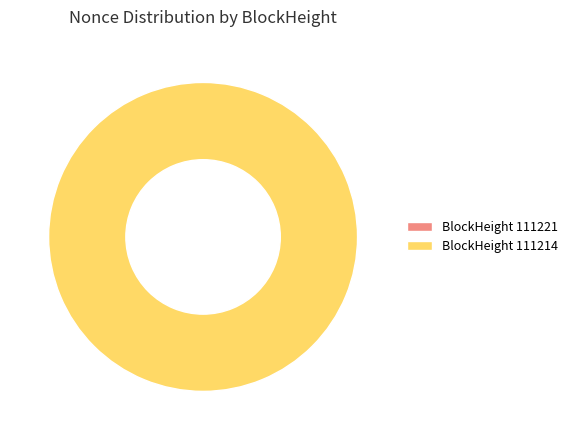

Is there a majority slice in this chart?

Yes